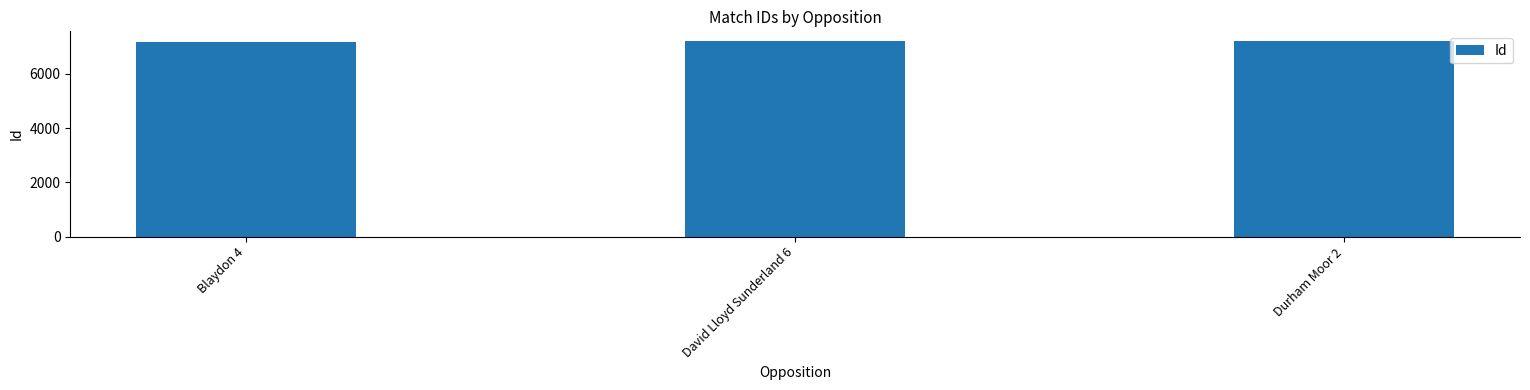

What is the sum of the values at Blaydon 4 and Durham Moor 2?

14360